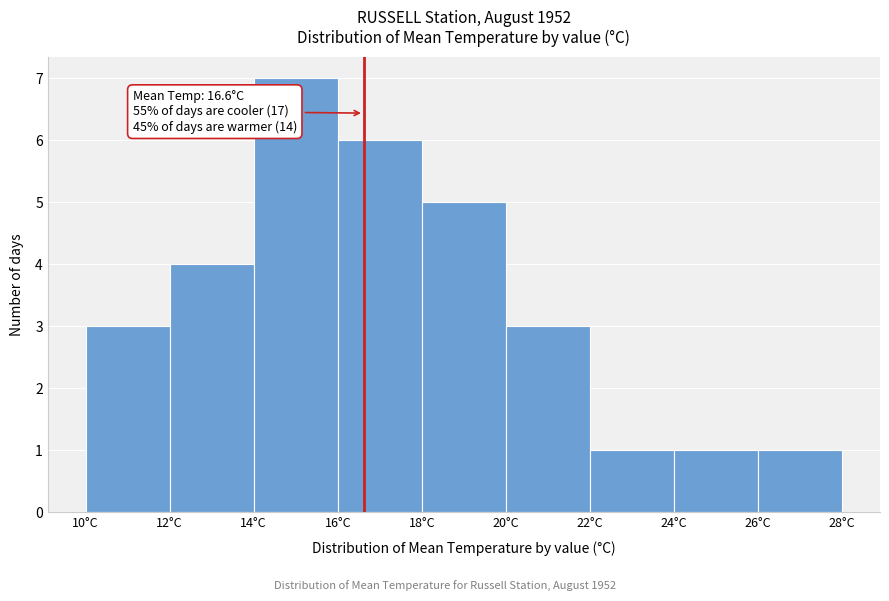

Which range on the x-axis has the tallest bar?

14 to 16